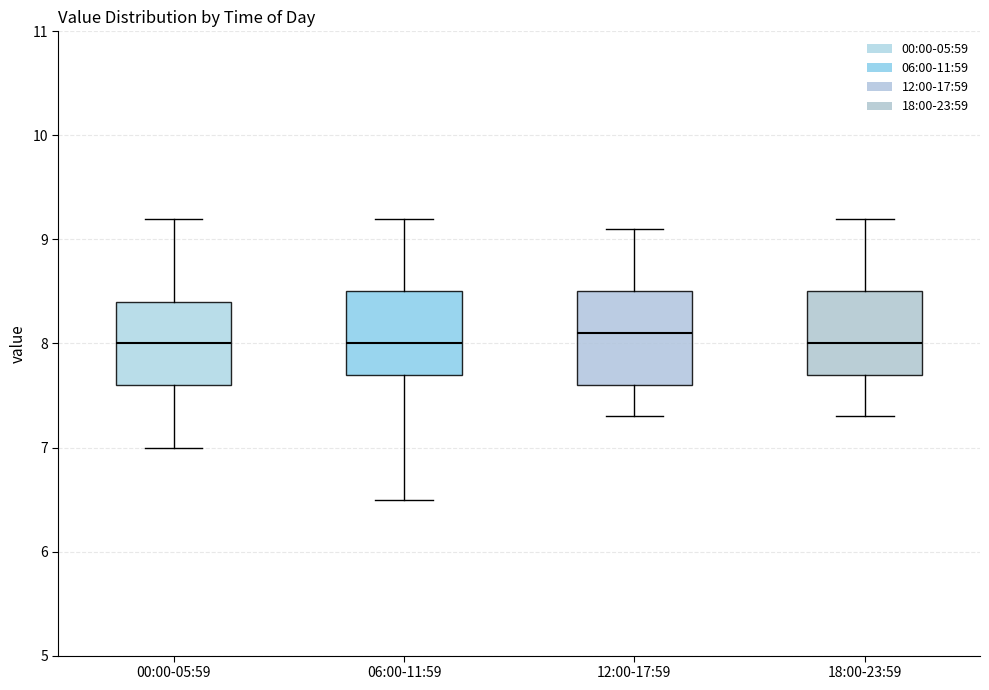

Reading left to right, read every box against the y-axis: the position of its median line, the range the box covers, and the ends of its whiskers. The values are not printed on the chart, so give them approximately, as read against the axis.

00:00-05:59: median 8.0, box 7.6 to 8.4, whiskers 7.0 to 9.2
06:00-11:59: median 8.0, box 7.7 to 8.5, whiskers 6.5 to 9.2
12:00-17:59: median 8.1, box 7.6 to 8.5, whiskers 7.3 to 9.1
18:00-23:59: median 8.0, box 7.7 to 8.5, whiskers 7.3 to 9.2